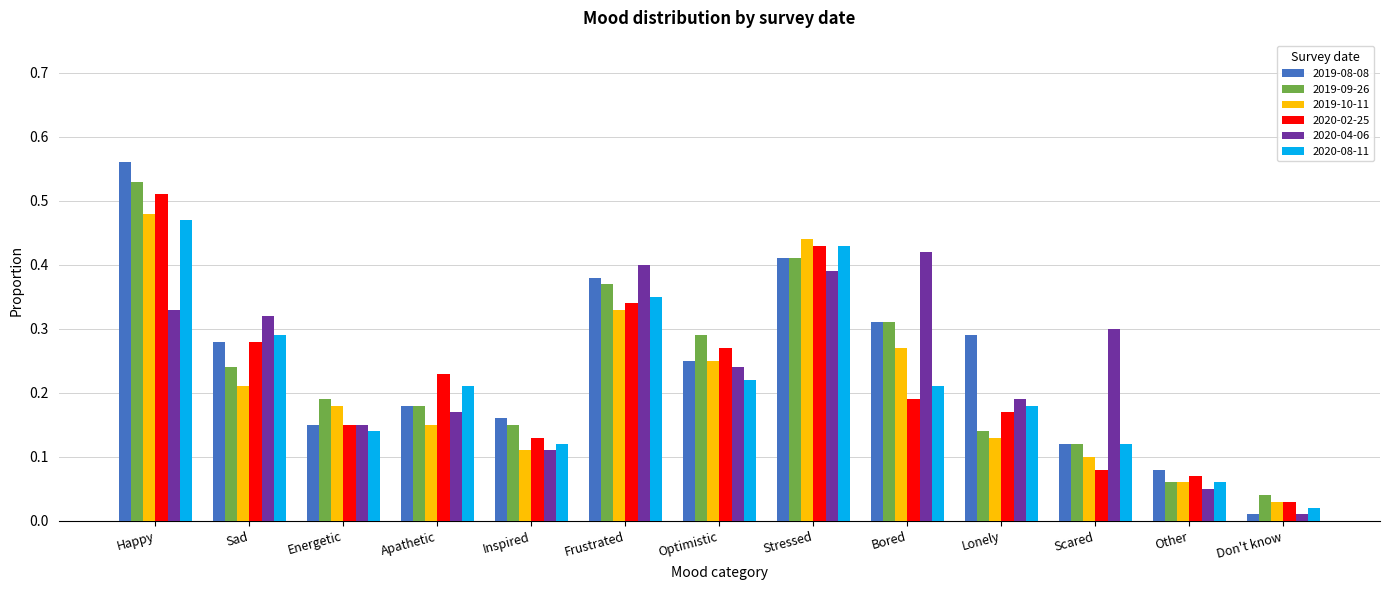

At which category is the sum across all series the highest?

Happy